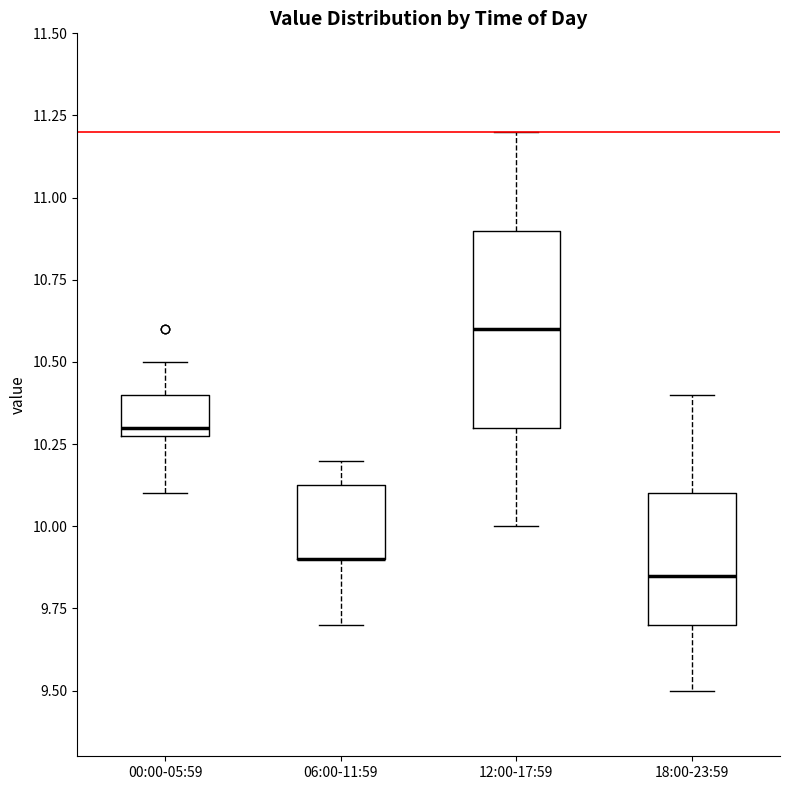

Comparing the boxes themselves (not the whiskers), which one is the tallest?

12:00-17:59